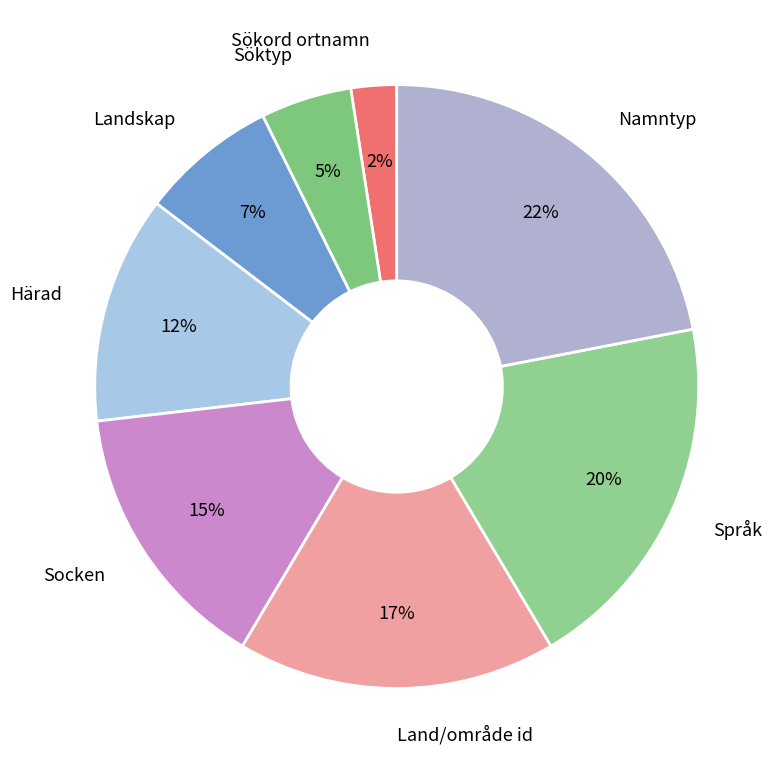

To the nearest percent, what is the difference between the largest and smallest slice percentages?

20%